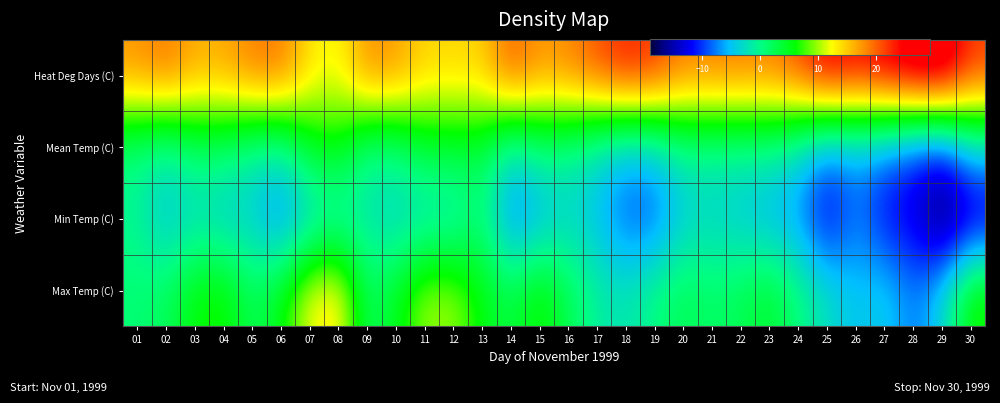

Which series has the widest spread of values?

Max Temp (C)